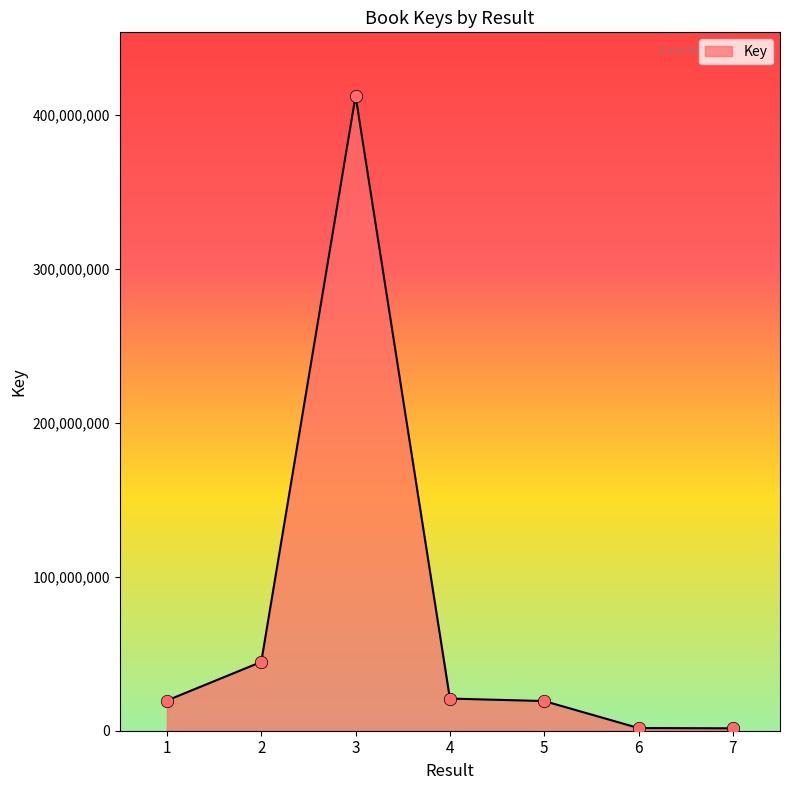

What is the change in value from 4 to 7?

-19314567